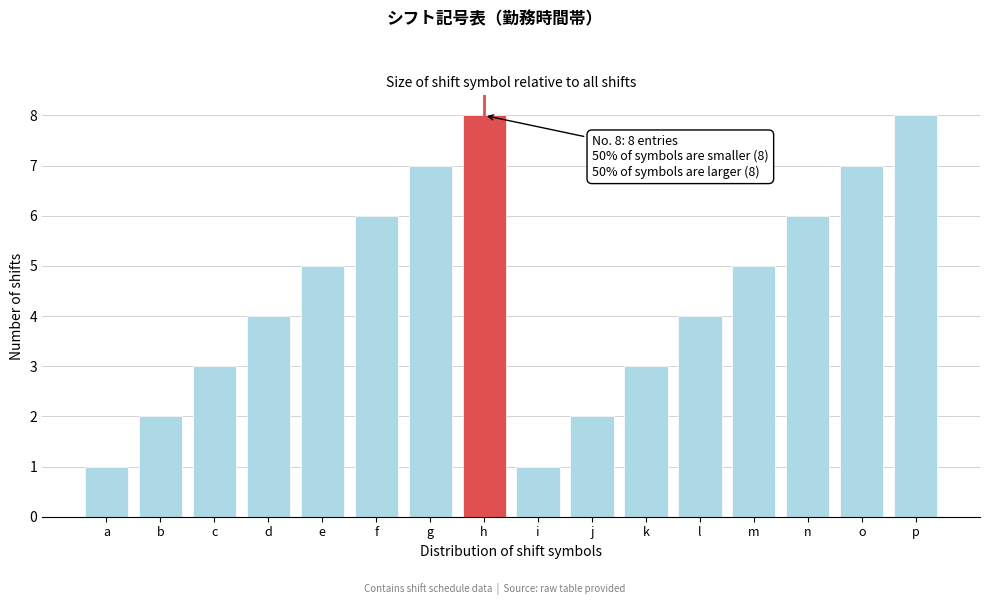

Reading right to left, list all the values displayed in this chart.

p=8	o=7	n=6	m=5	l=4	k=3	j=2	i=1	h=8	g=7	f=6	e=5	d=4	c=3	b=2	a=1